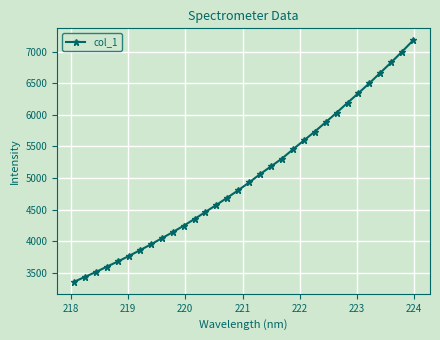

What is the difference between the second highest and minimum values?

3644.3